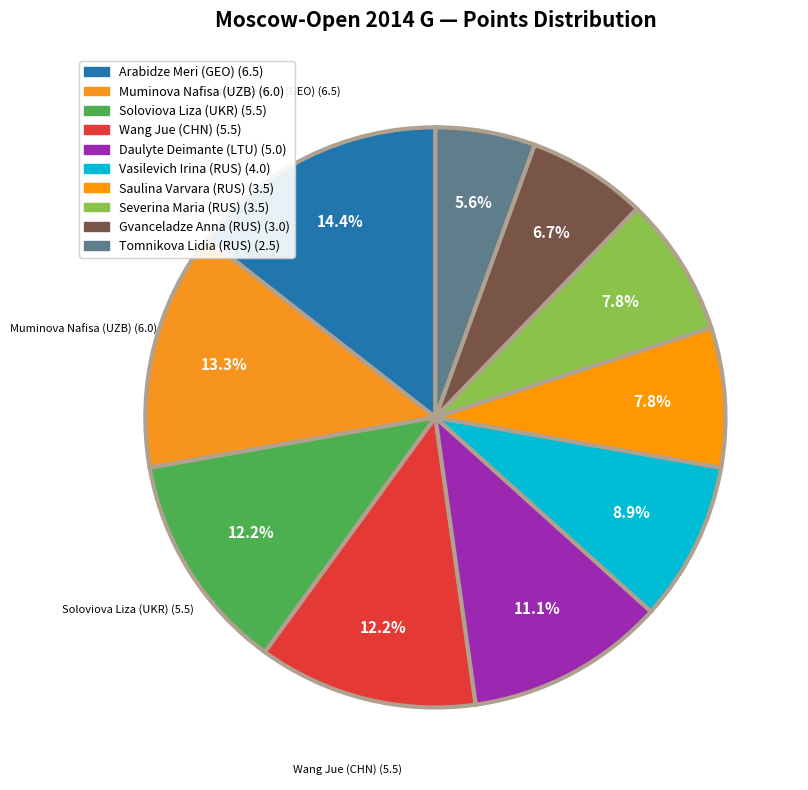

To the nearest percent, what percentage of the pie is Wang Jue (CHN)?

12%